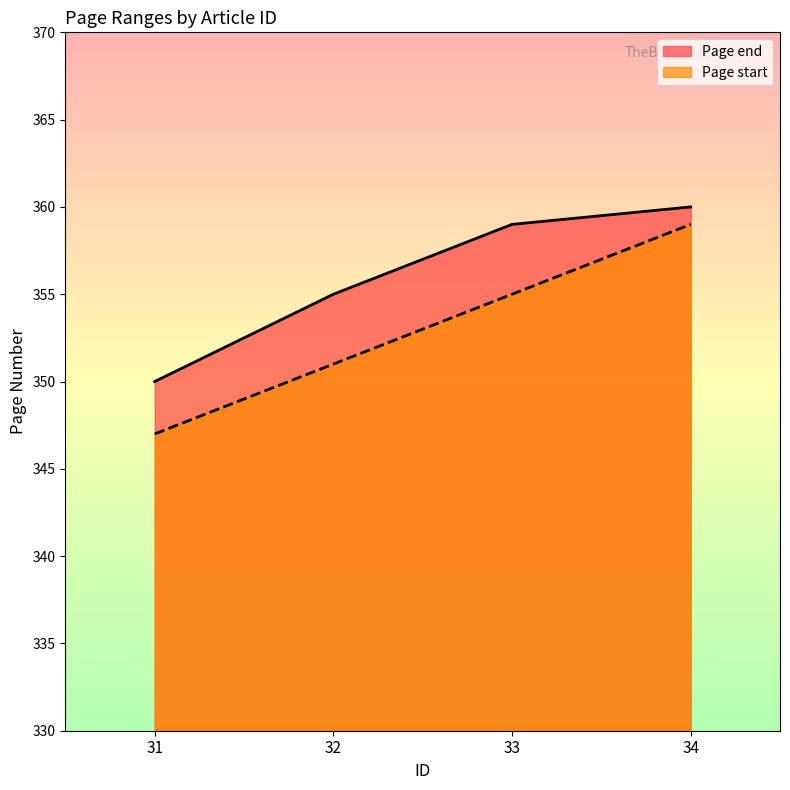

Does the chart have visible grid lines?

No